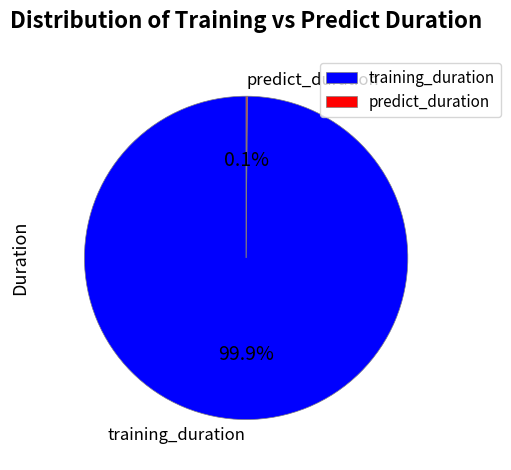

What portion of the pie excludes training_duration?

0.1%